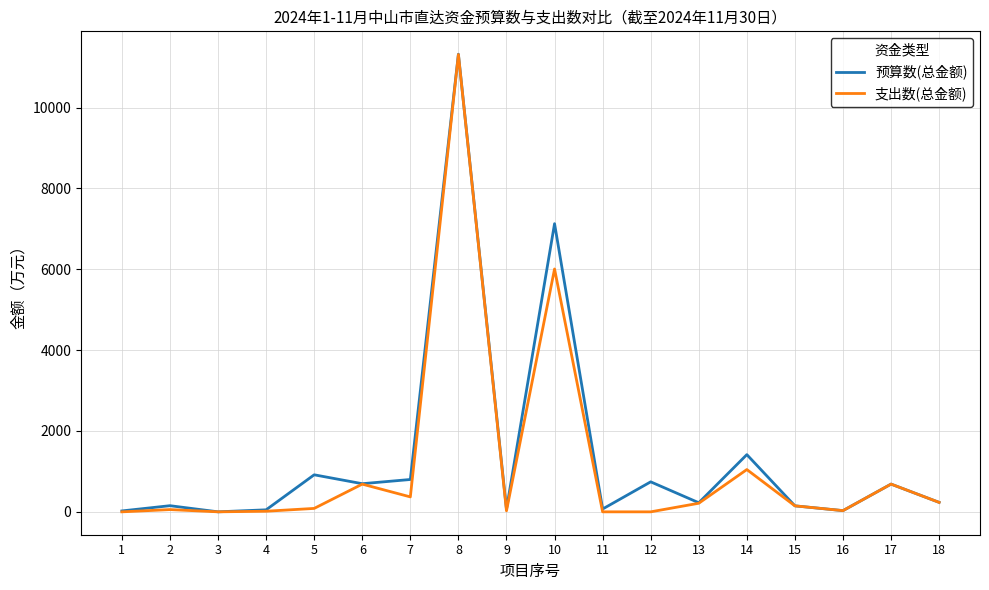

What is the greatest value displayed?

11318.0